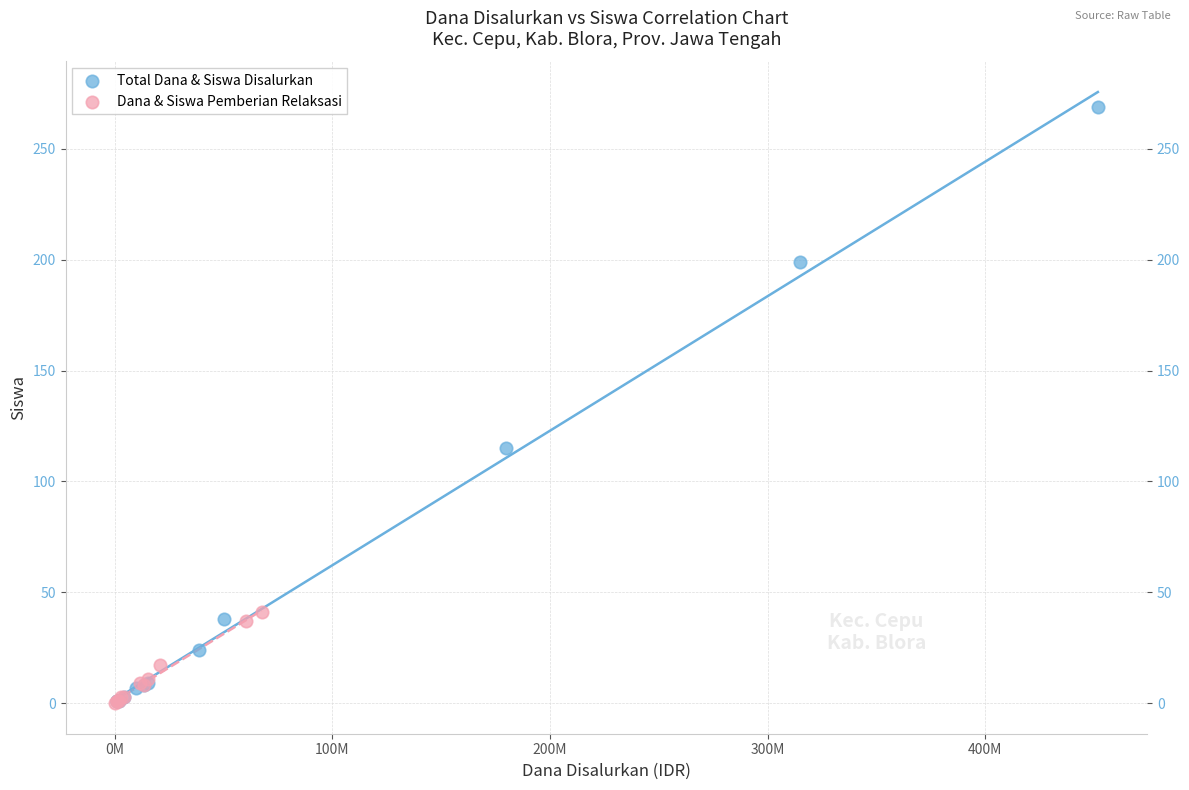

Which series has the widest spread of Y values?

Total Dana & Siswa Disalurkan